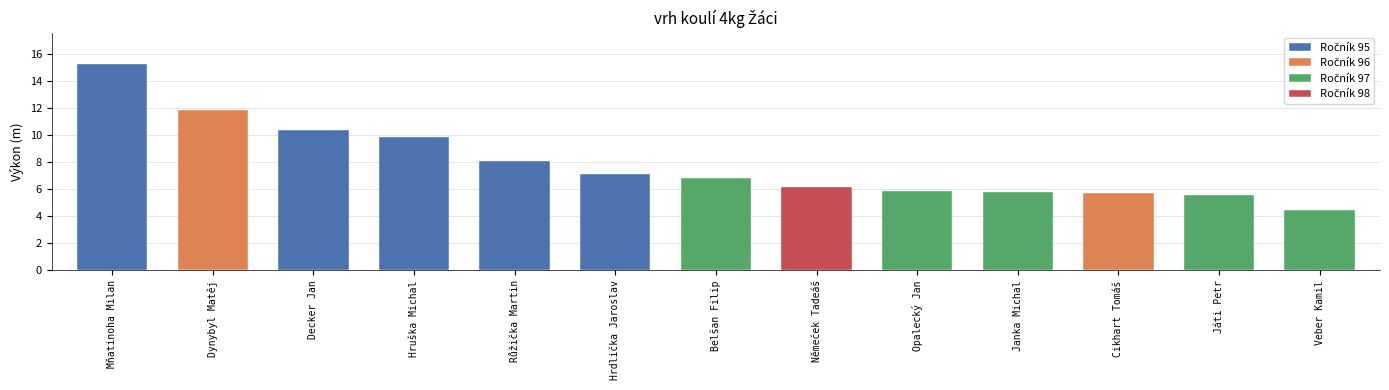

What is the label of the 6th bar from the right?

Němeček Tadeáš